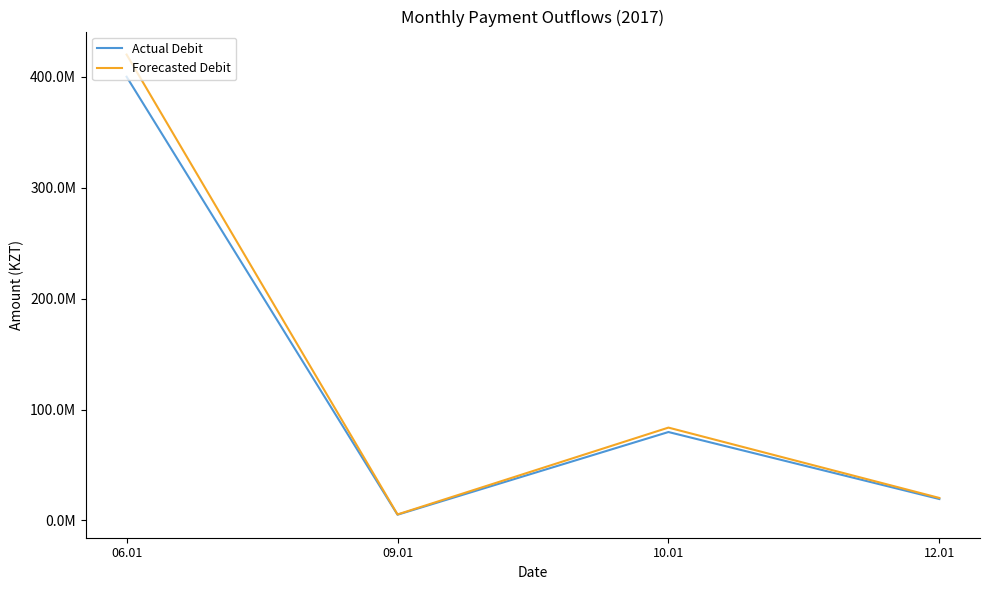

True or false: Actual Debit and Forecasted Debit intersect in this chart.

False